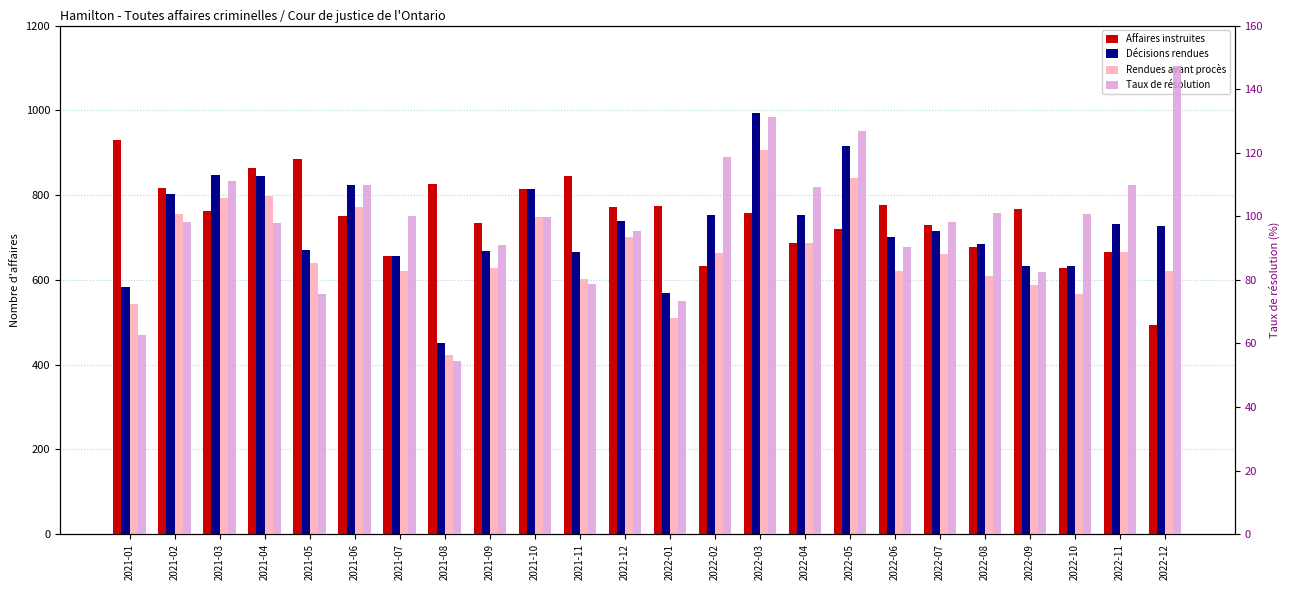

Which series has the largest total across all categories?

Affaires instruites